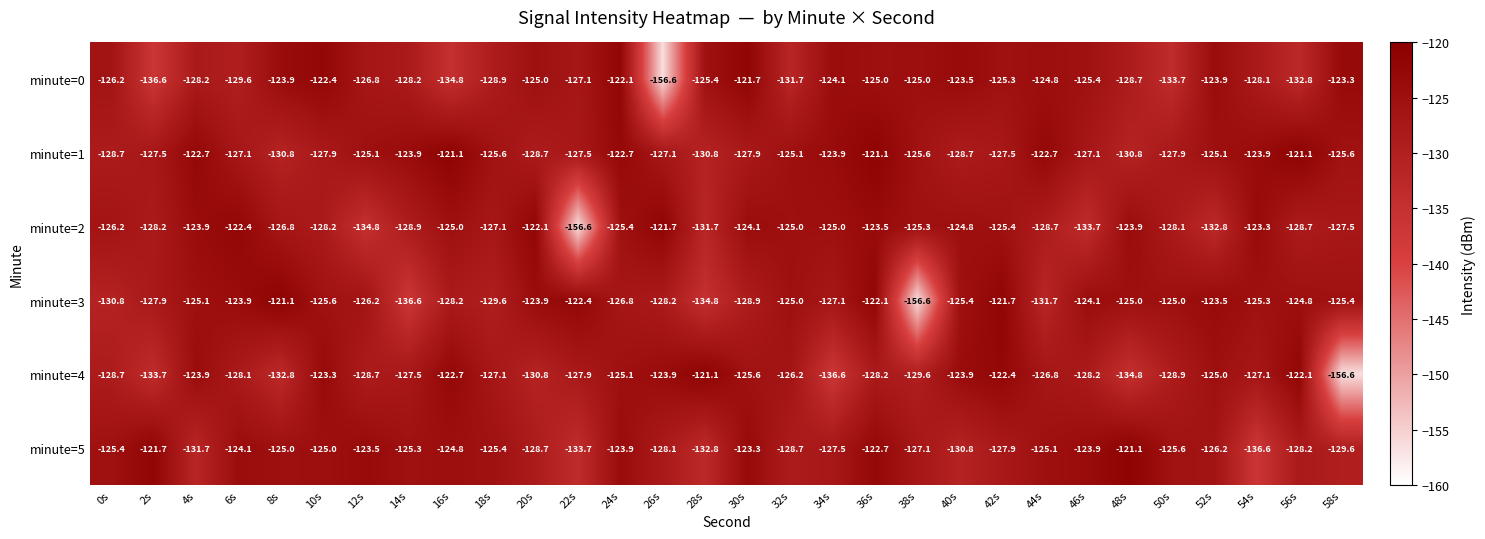

Count the number of data series in this chart.

6